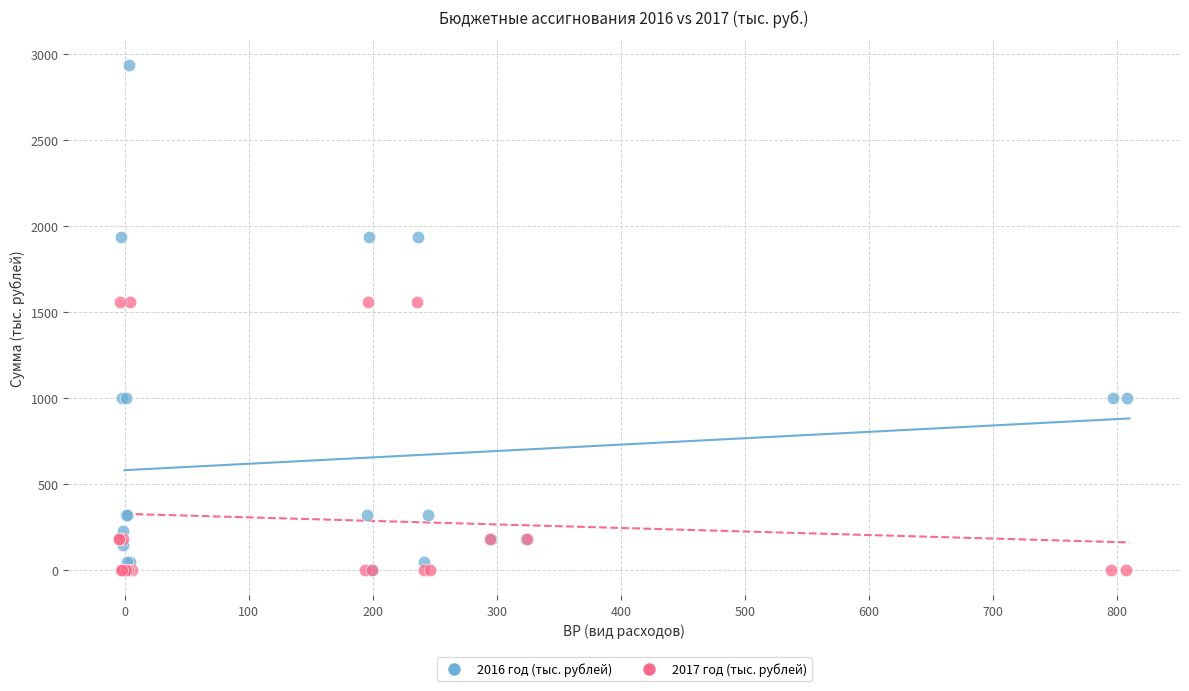

Which series has the largest Y range (max minus min)?

2016 год (тыс. рублей)